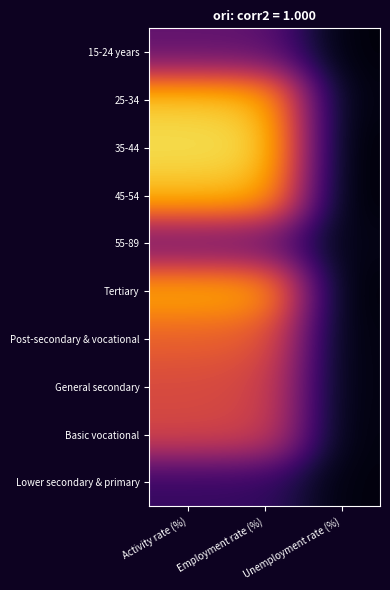

Which series changed the most between Activity rate (%) and Employment rate (%)?

25-34